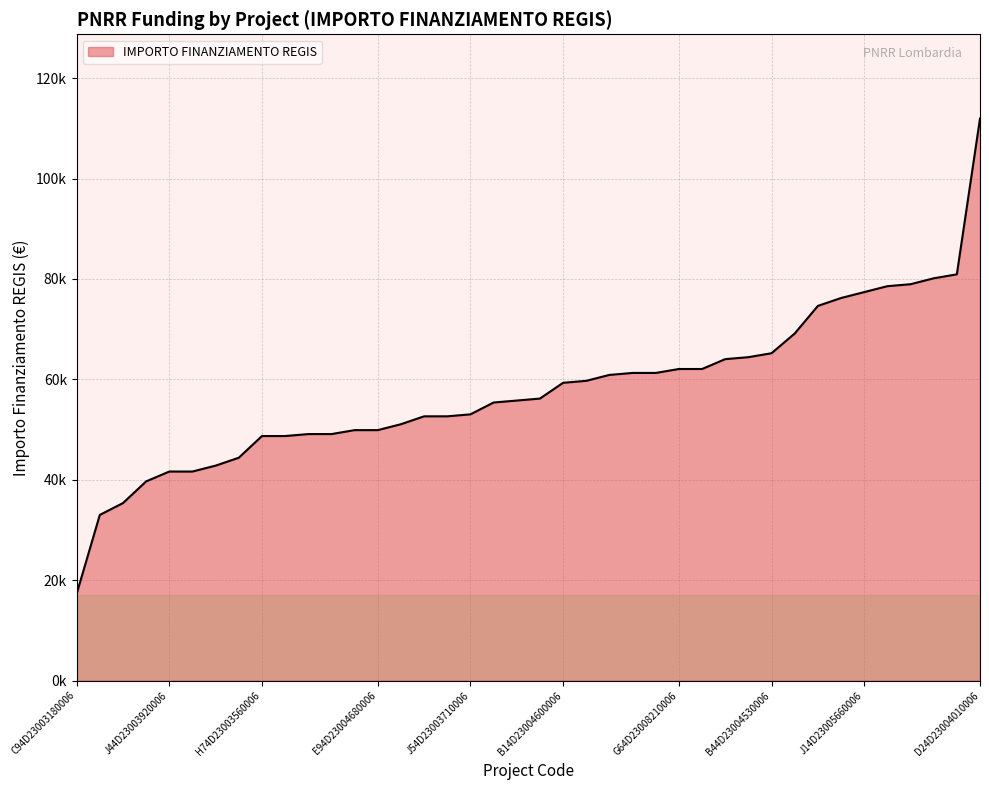

What is the difference between the maximum and minimum values?

94665.7